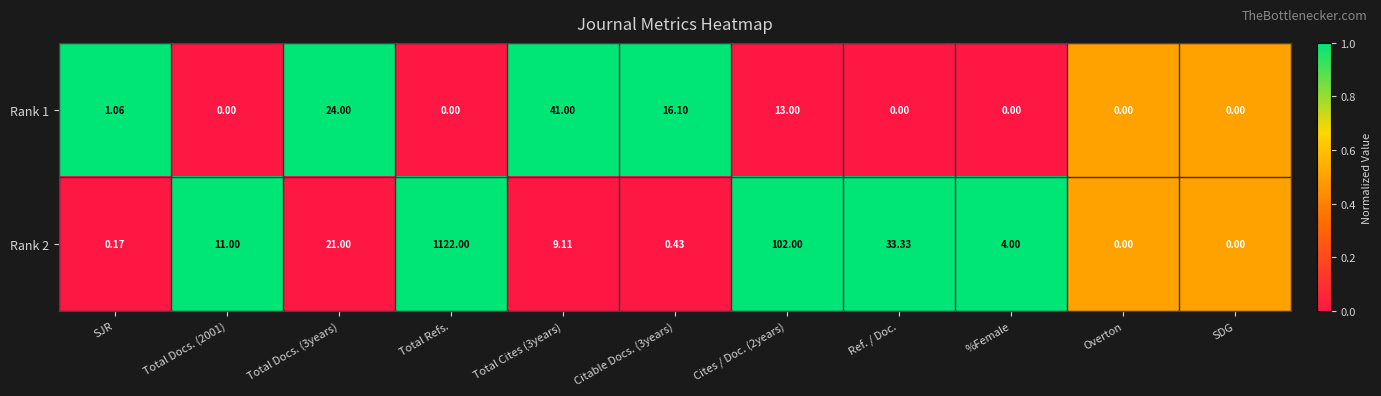

Which label corresponds to the largest value in the chart?

Total Refs.